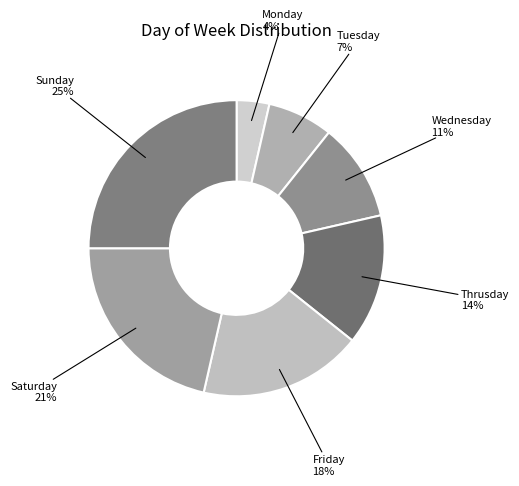

Do Monday and Wednesday together represent more than half of the pie?

No